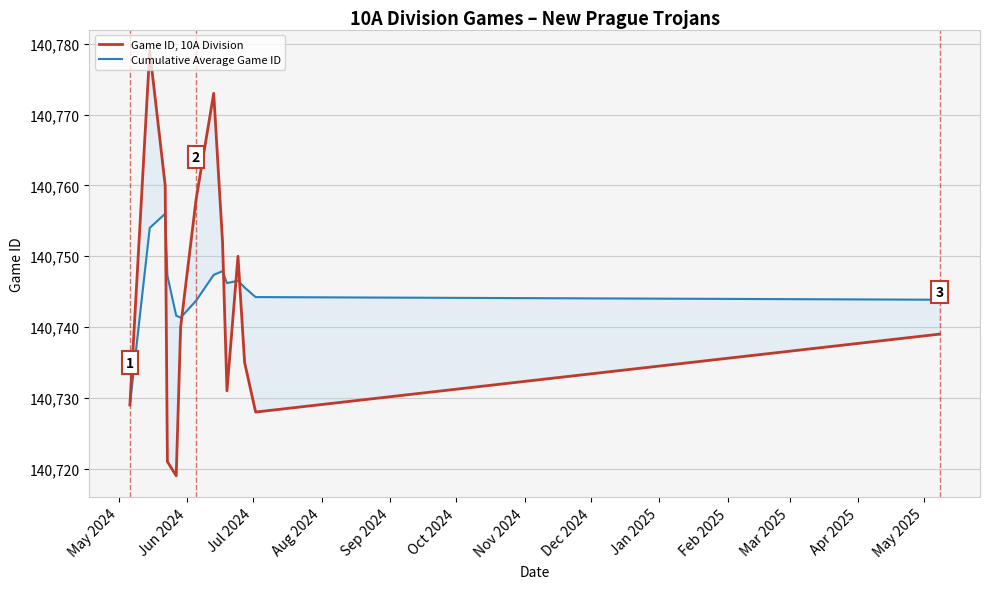

How many interior local peaks does the Cumulative Average Game ID series have?

3